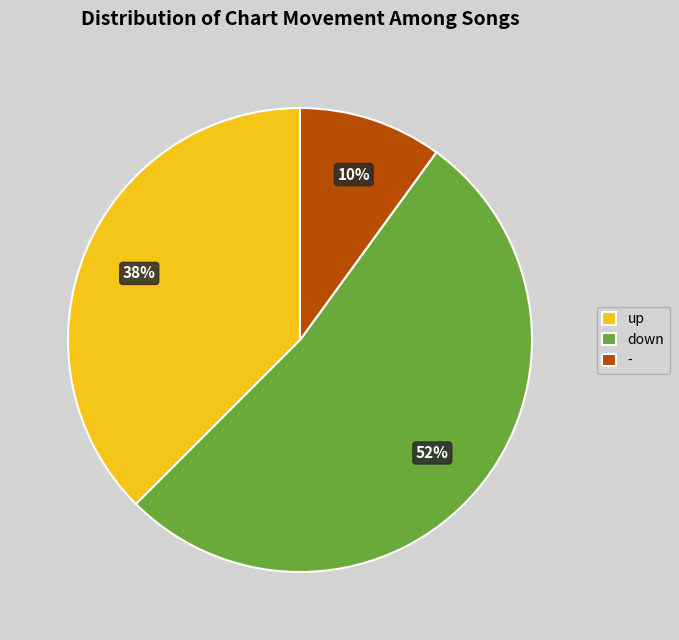

Do - and up together represent more than half of the pie?

No